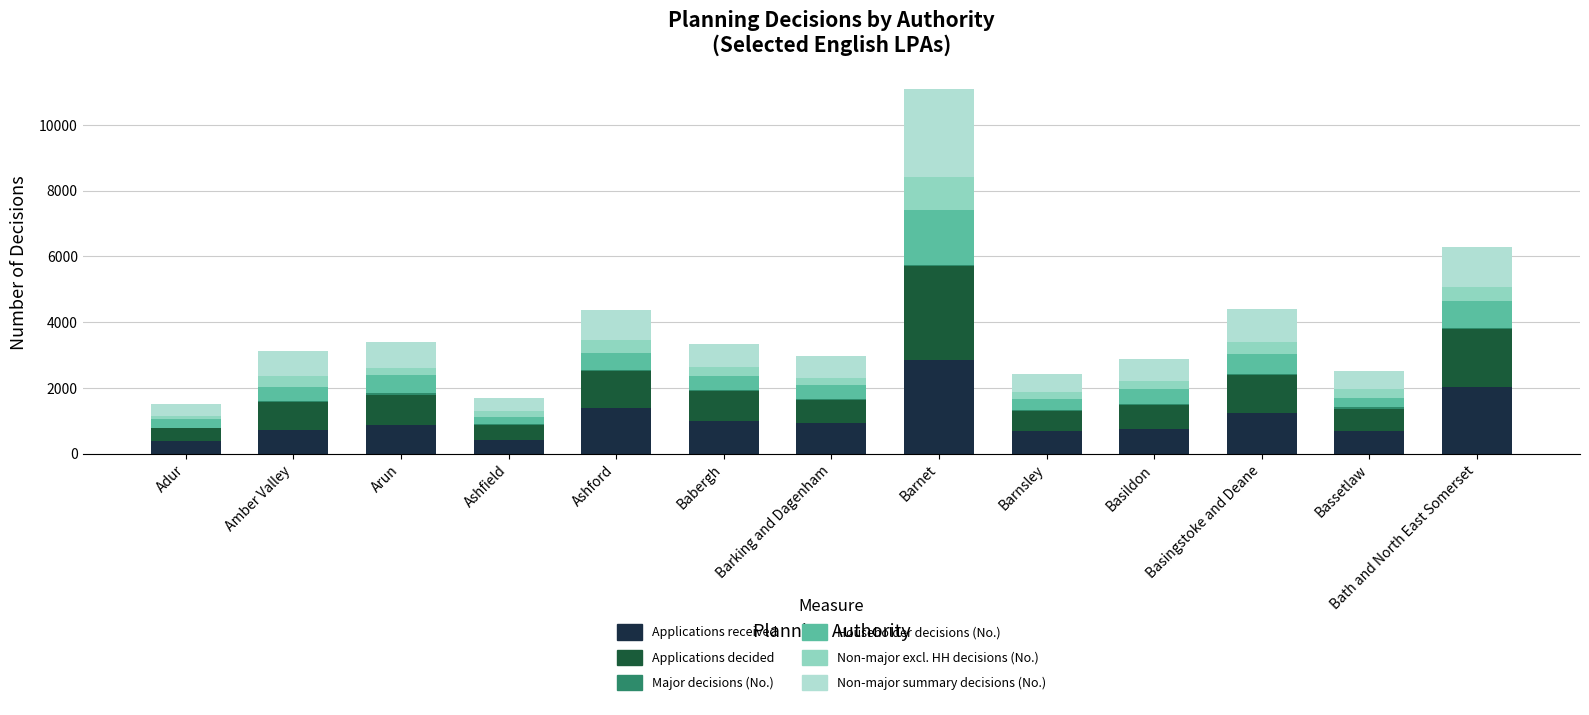

Are the bars grouped side by side (vs. stacked)?

No